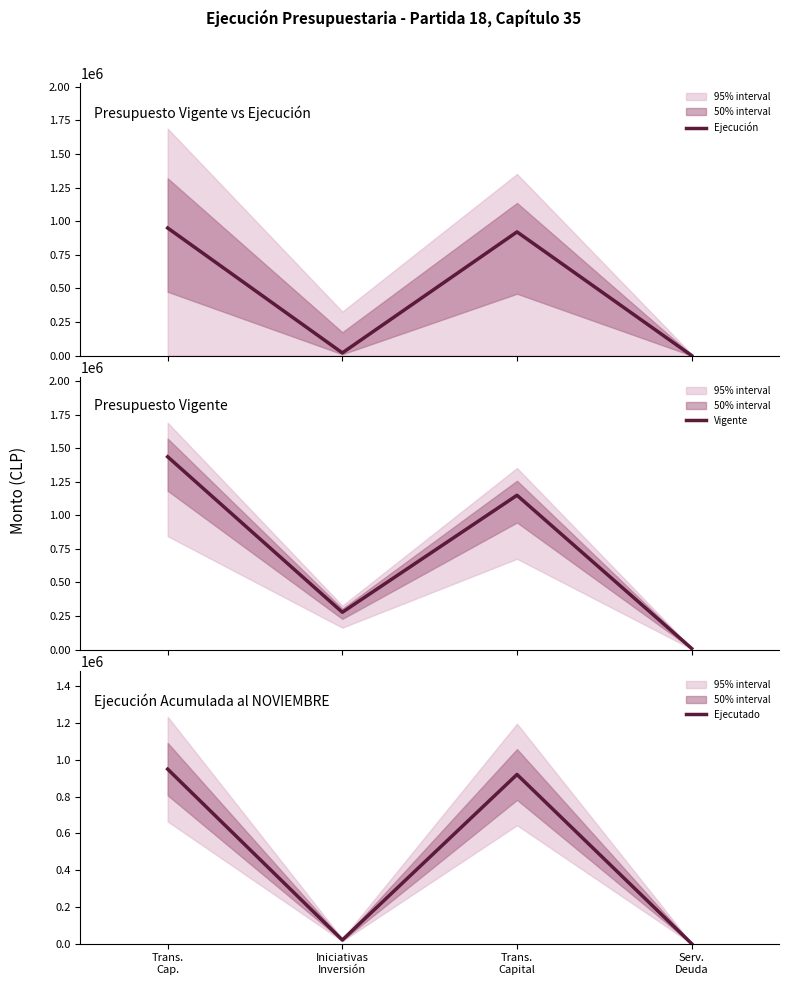

How many interior local peaks does the Ejecutado series have?

1